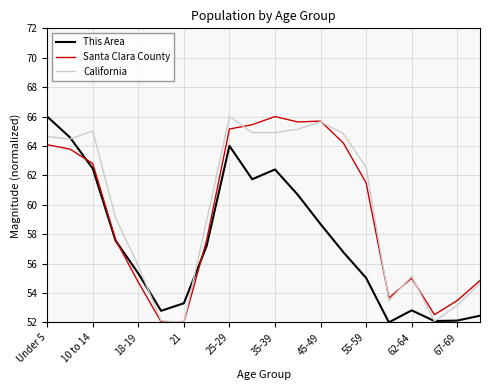

What is the smallest value displayed?

52.0